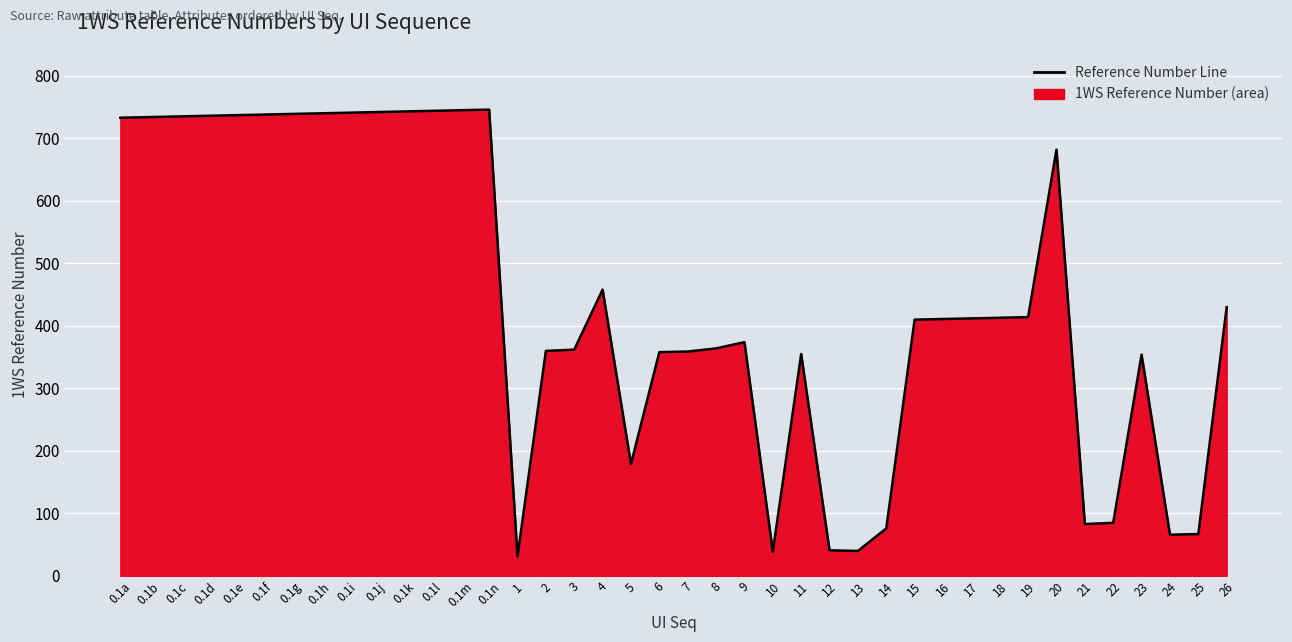

Rank the categories by value from lowest to highest.

1, 10, 13, 12, 24, 25, 14, 21, 22, 5, 23, 11, 6, 7, 2, 3, 8, 9, 15, 16, 17, 18, 19, 26, 4, 20, 0.1a, 0.1b, 0.1c, 0.1d, 0.1e, 0.1f, 0.1g, 0.1h, 0.1i, 0.1j, 0.1k, 0.1l, 0.1m, 0.1n